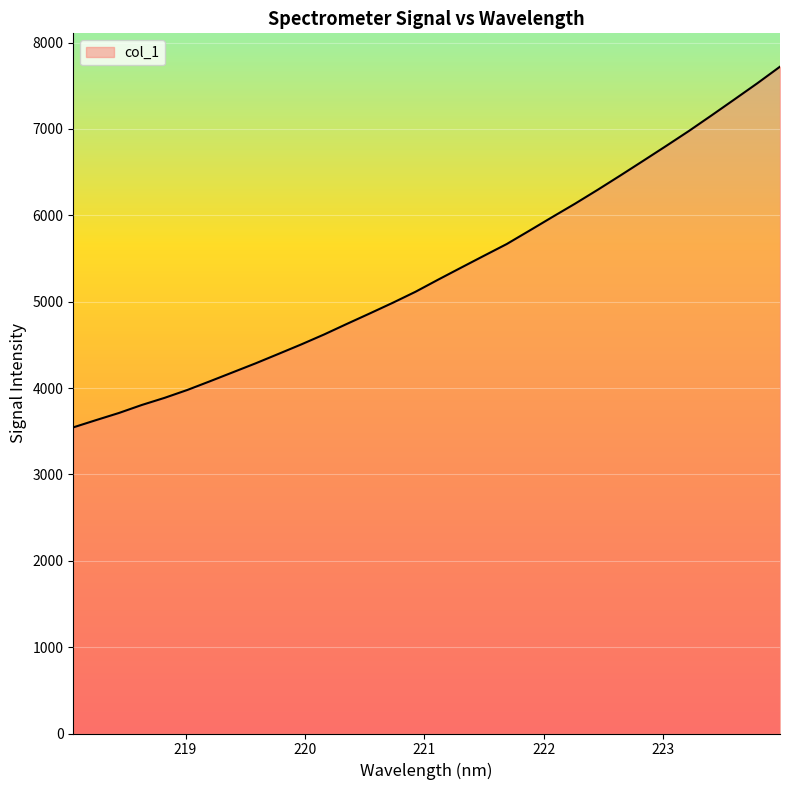

What is the difference between the maximum and minimum values?

4176.1